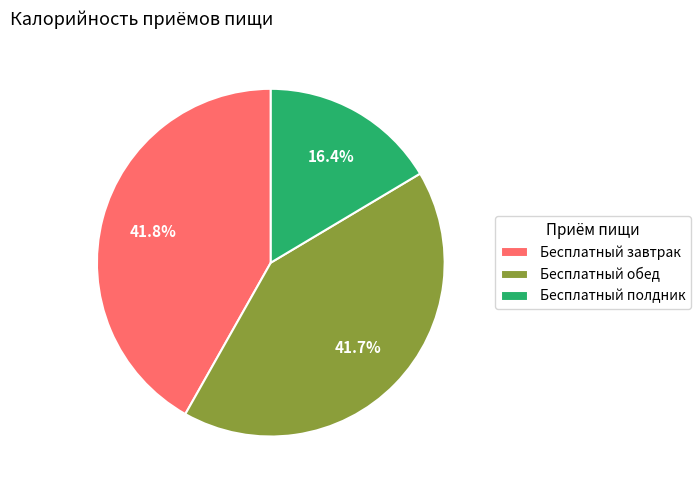

What is the ratio of the value at Бесплатный полдник to the value at Бесплатный завтрак?

0.4